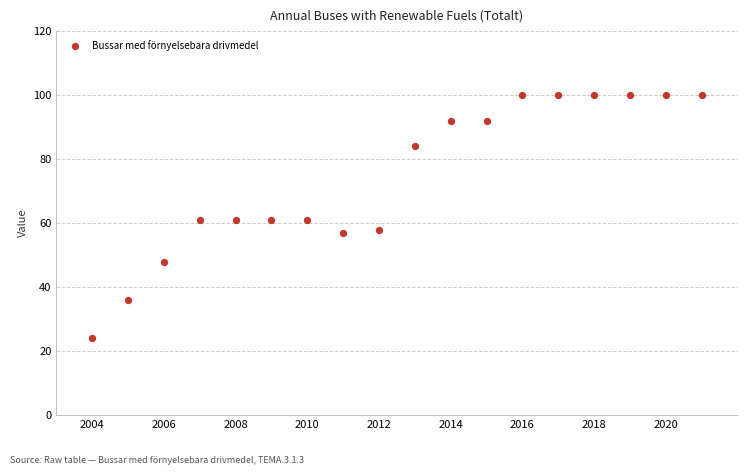

What is the range of X values (max minus min)?

17